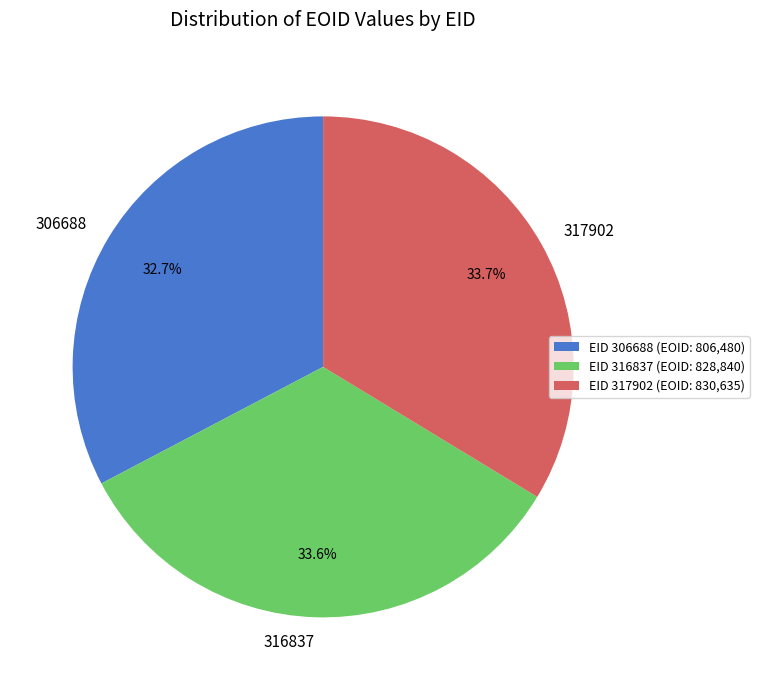

Combined, what portion of the pie is 317902 and 316837?

67.3%